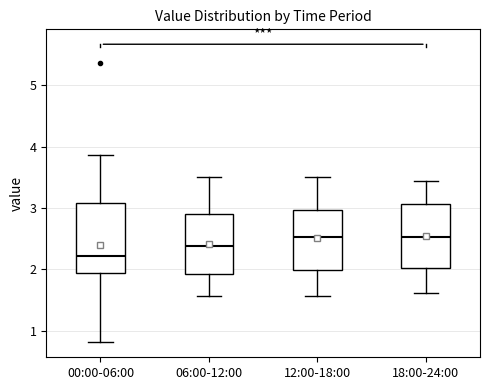

Reading left to right, transcribe this box plot: for each box, give where its median line is, the range the box spans, and where its two whiskers end, as read against the y-axis. The values are not printed on the chart, so give them approximately, as read against the axis.

00:00-06:00: median 2.2, box 1.9 to 3.1, whiskers 0.8 to 3.9
06:00-12:00: median 2.4, box 1.9 to 2.9, whiskers 1.6 to 3.5
12:00-18:00: median 2.5, box 2.0 to 3.0, whiskers 1.6 to 3.5
18:00-24:00: median 2.5, box 2.0 to 3.1, whiskers 1.6 to 3.4